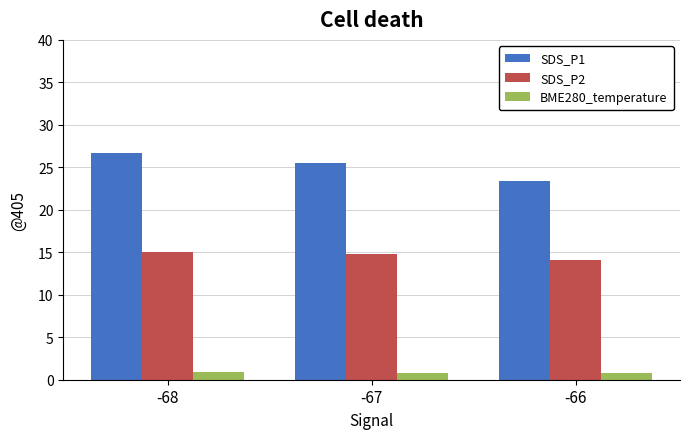

Which series has the largest range (max minus min)?

SDS_P1